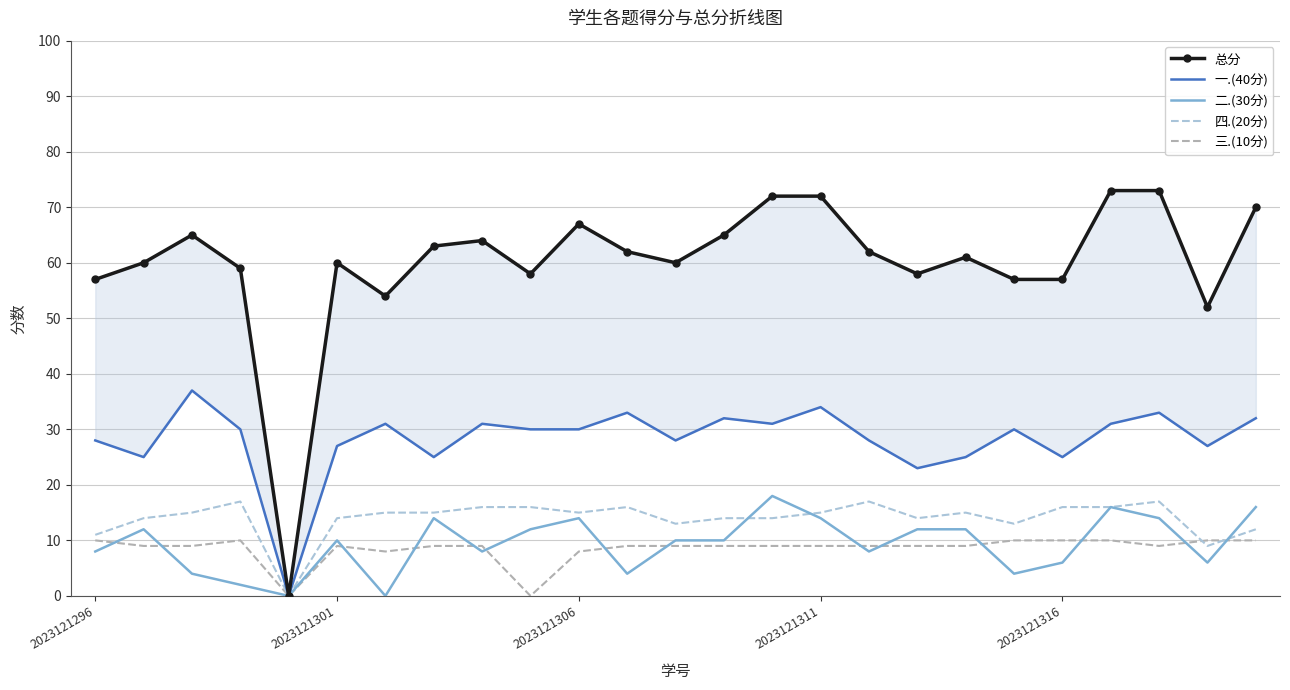

True or false: 一.(40分) and 二.(30分) cross at least once.

False